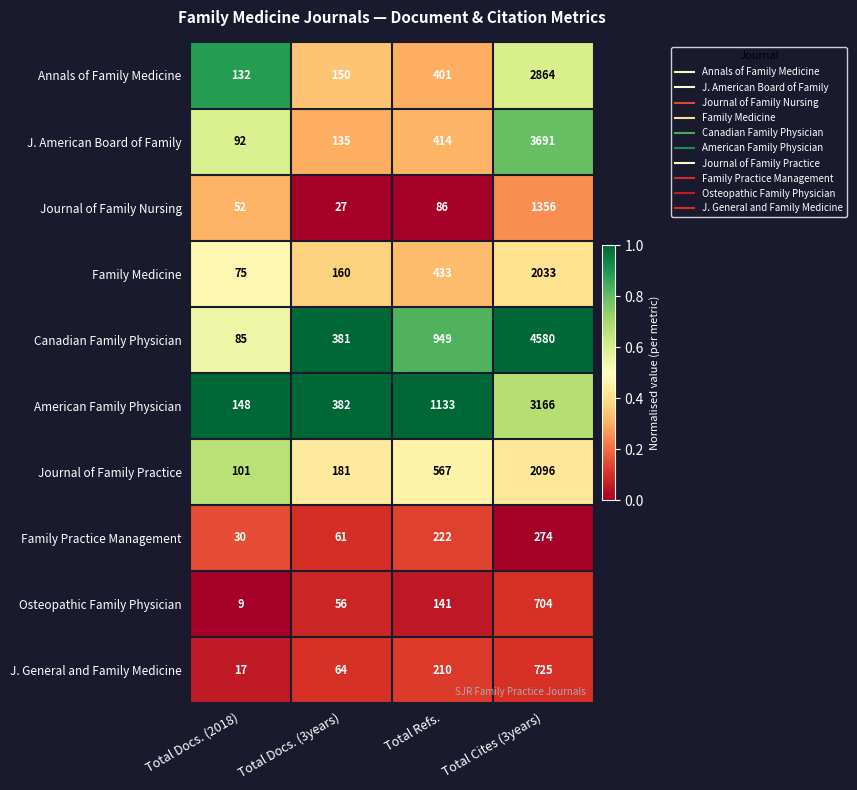

What is the spread (max minus min) of values at Total Cites (3years)?

4306